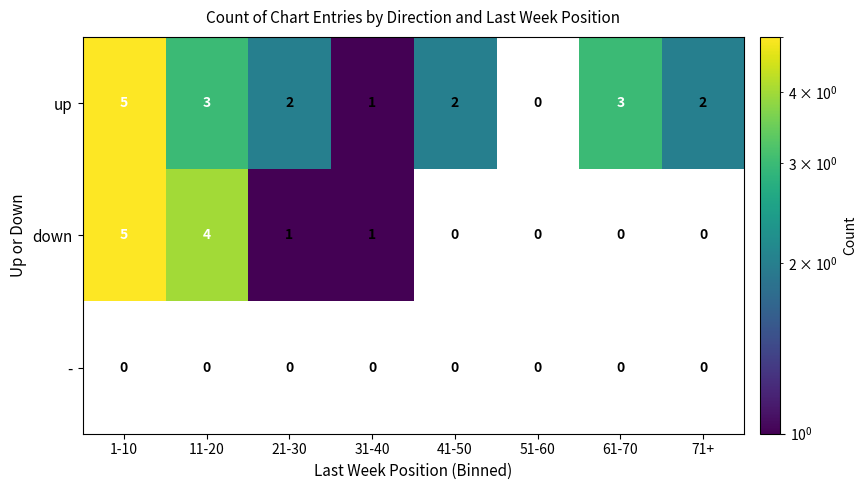

Which has a higher value, 61-70 or 31-40?

61-70